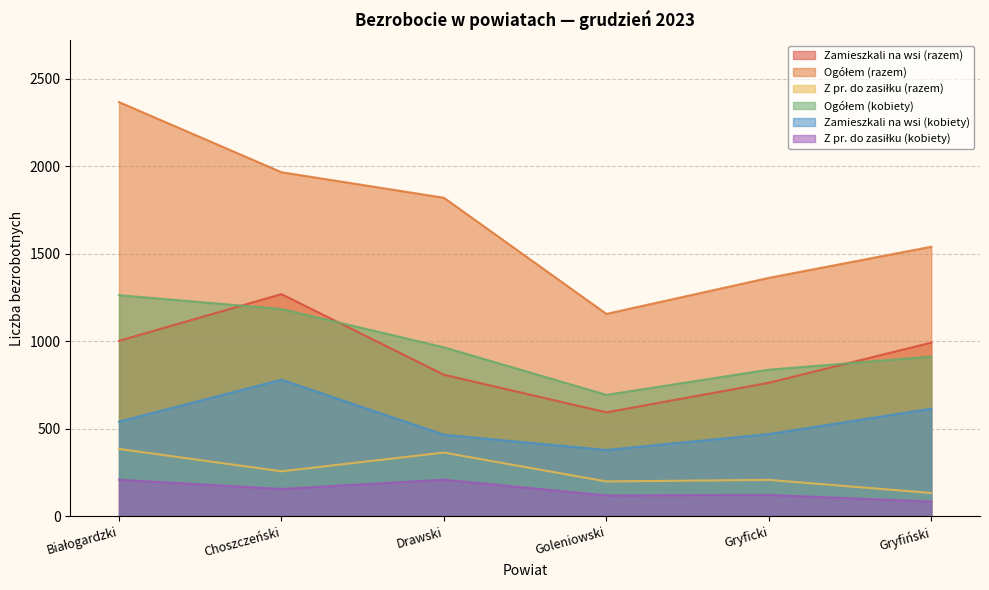

At which label is Zamieszkali na wsi (razem) closest to 931?

Gryfiński